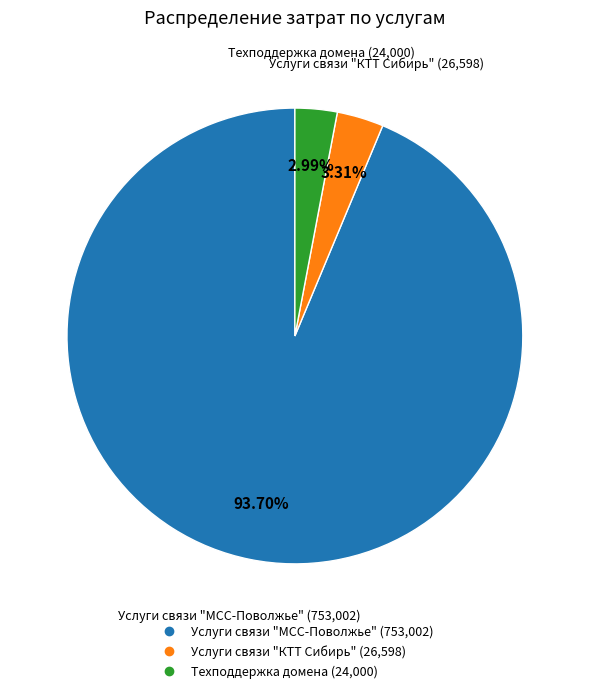

Which category accounts for the majority?

Услуги связи "МСС-Поволжье"